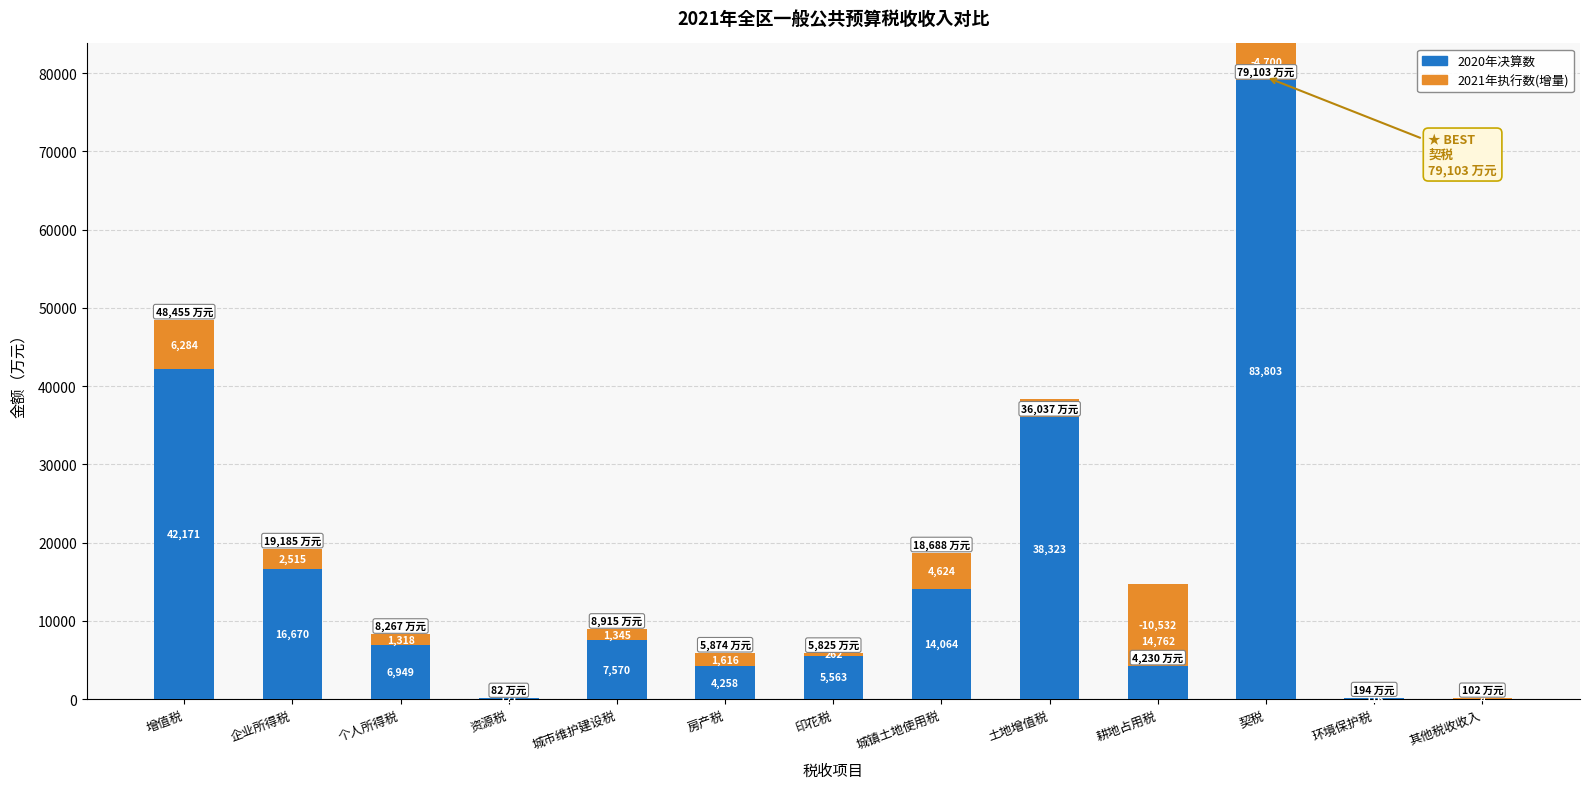

Between 企业所得税 and 增值税, which is larger?

增值税